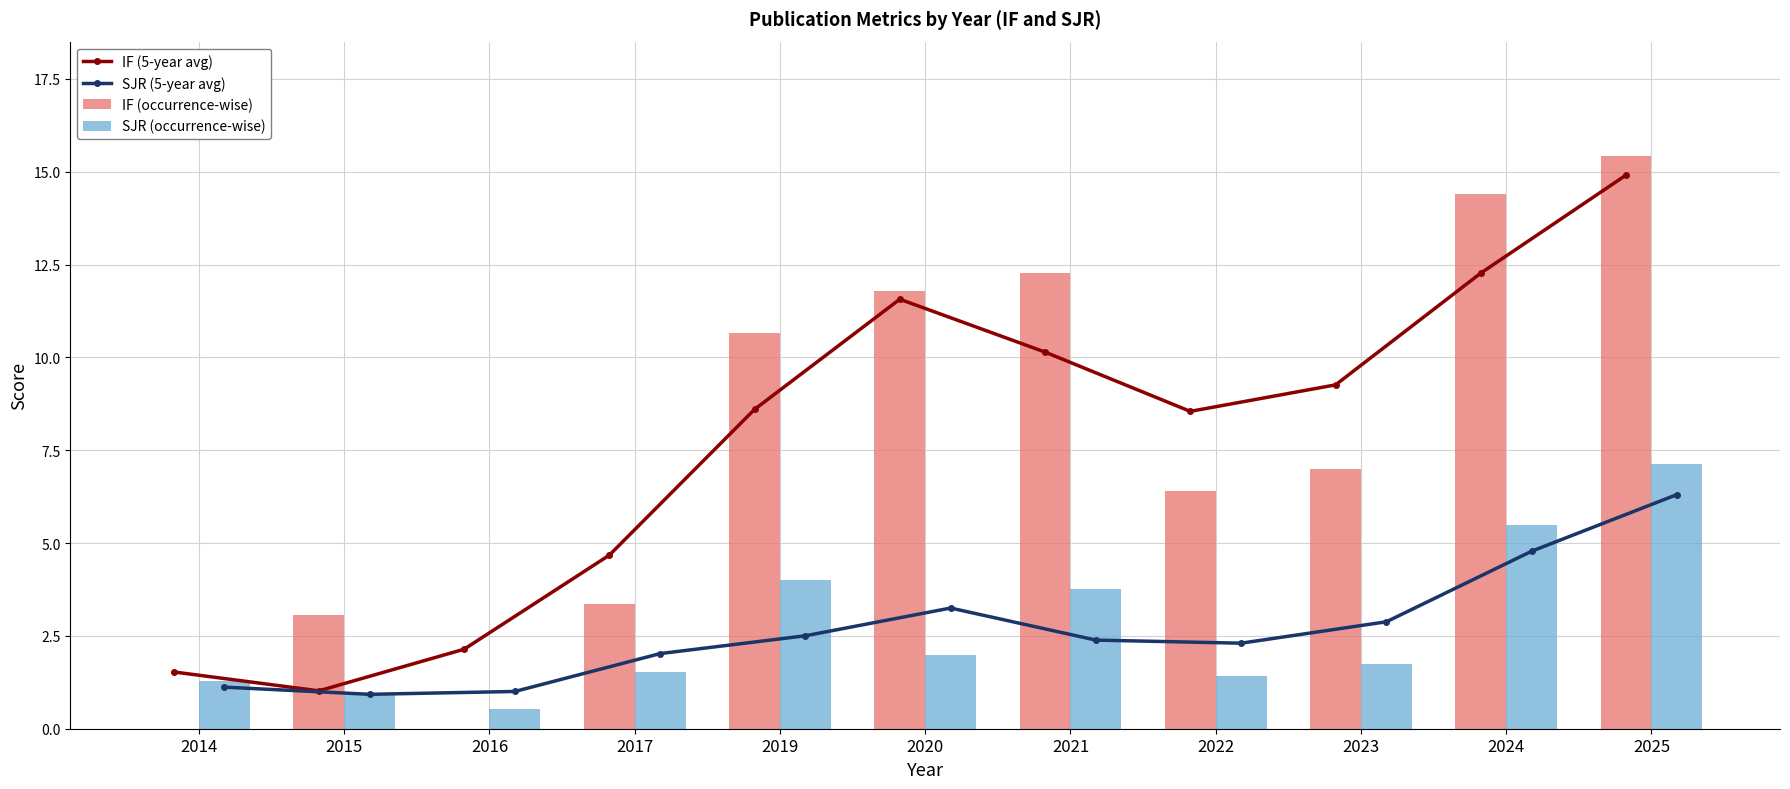

How many series are shown in this chart?

4